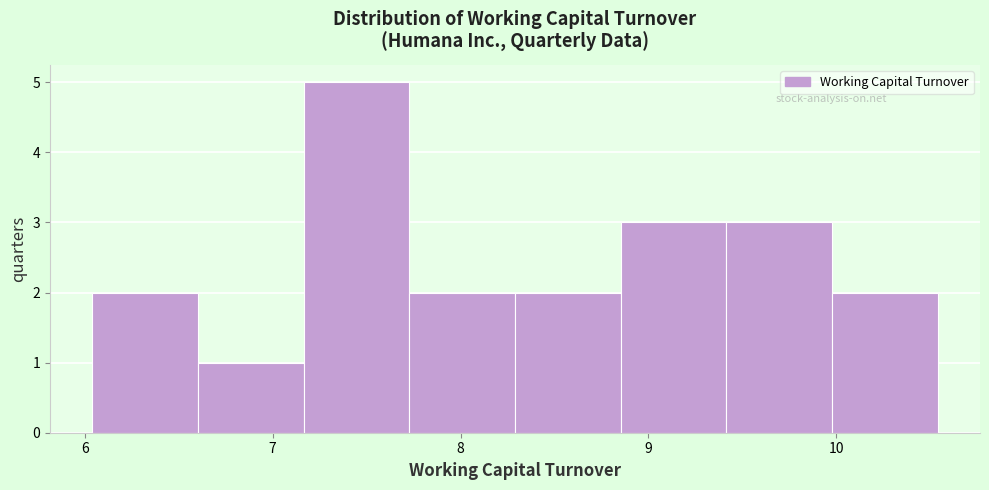

How tall is the bar that spans 8.3 to 8.9 on the x-axis? Neither the bar edges nor the heights are printed on the chart, so give them approximately, as read against the axes.

2